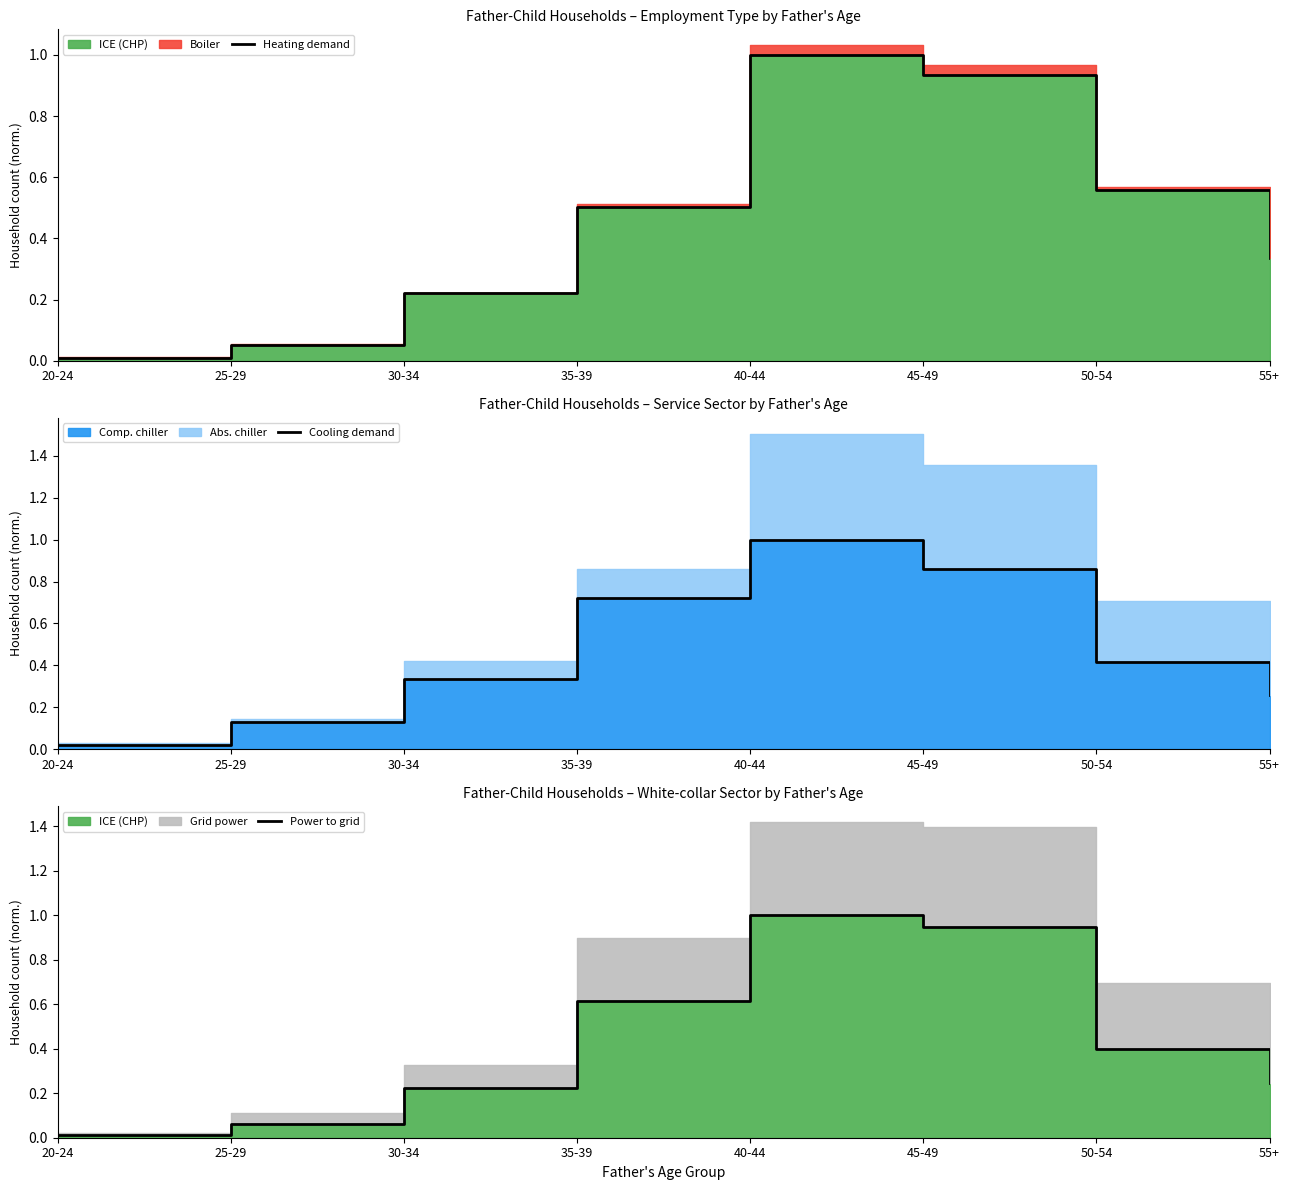

At which category is the sum across all series the highest?

40-44